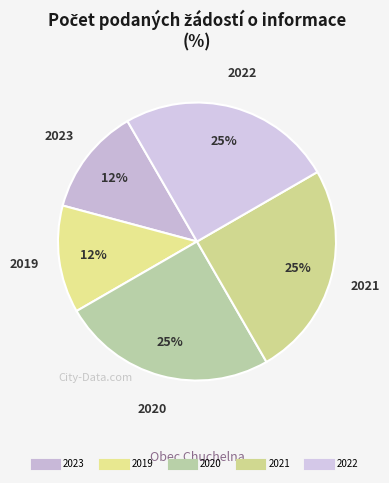

What percentage is NOT represented by 2021?

75.0%